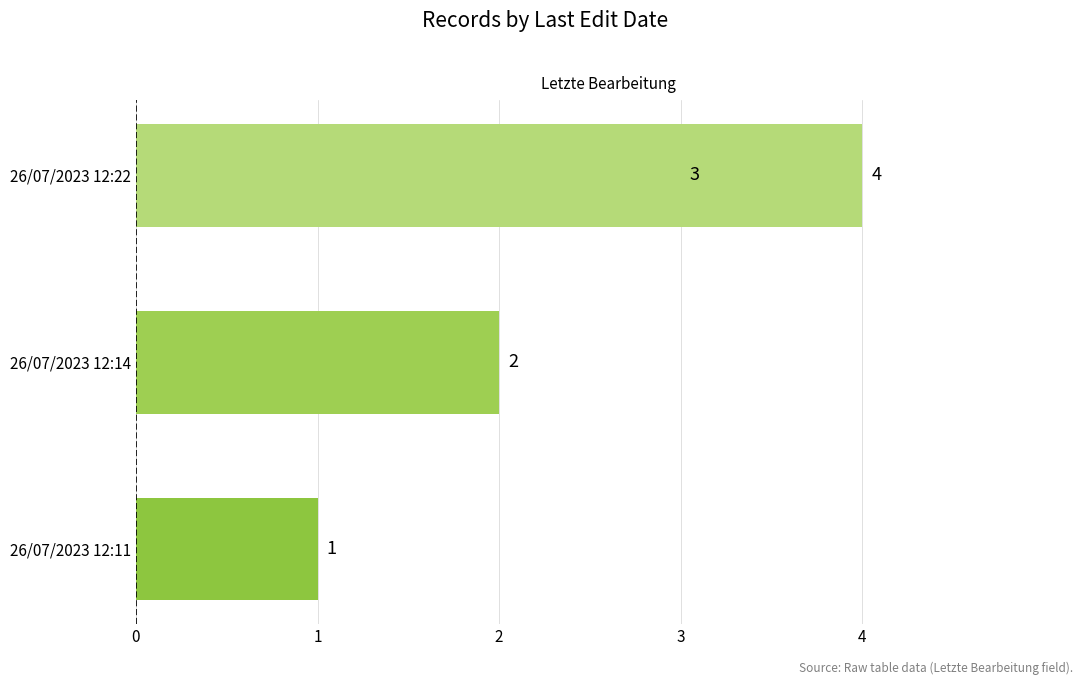

Reading left to right, what are all the values shown in this chart?

0=1	1=2	2=3	3=4